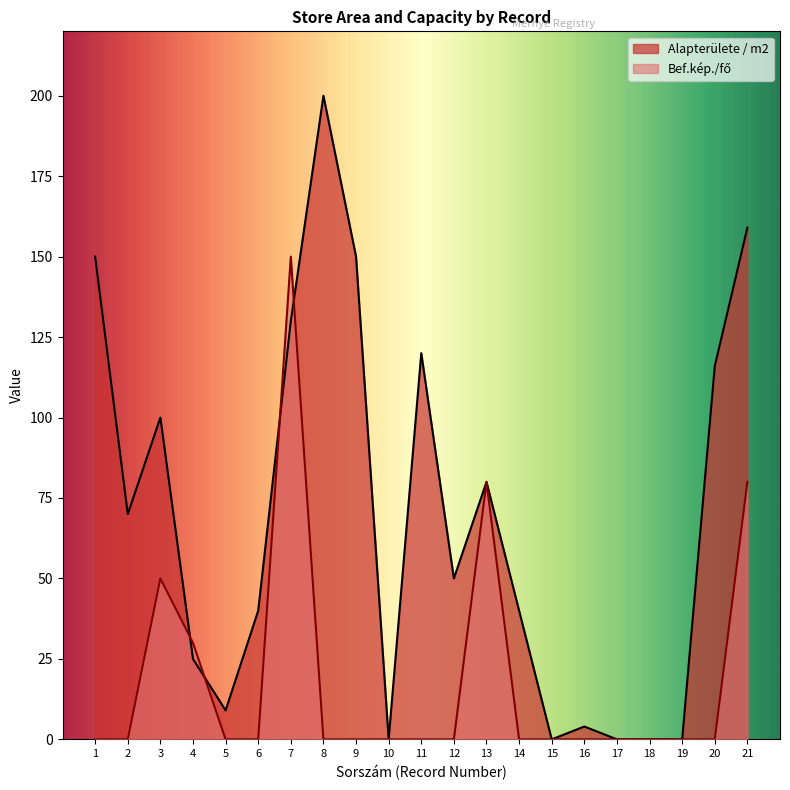

Rank the categories by Bef.kép./fő value from highest to lowest.

7, 13, 21, 3, 4, 1, 2, 5, 6, 8, 9, 10, 11, 12, 14, 15, 16, 17, 18, 19, 20